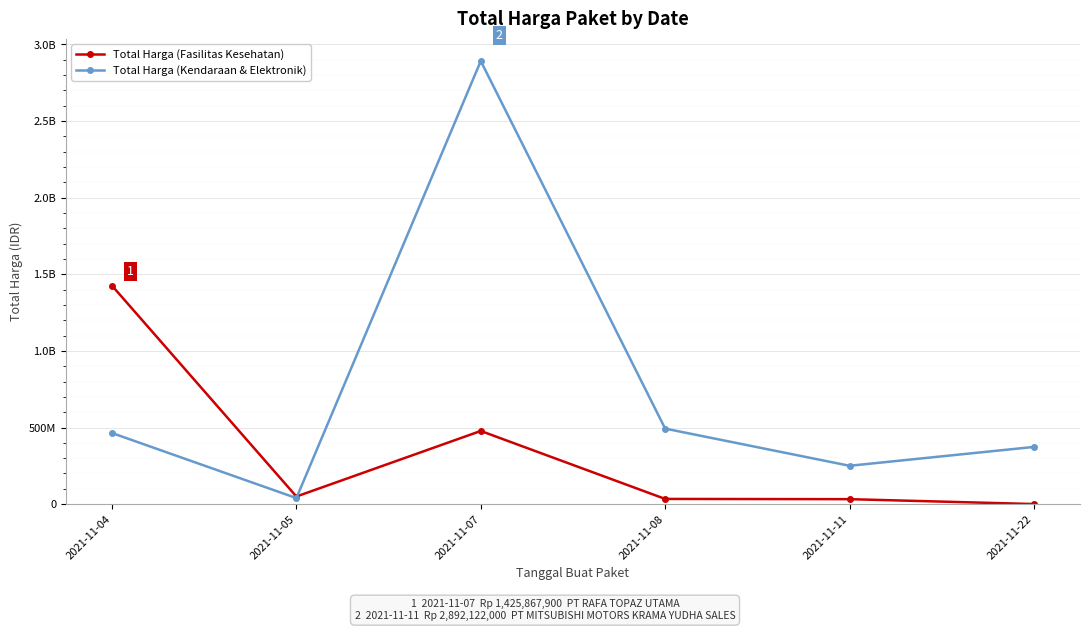

Where is the first local maximum for Total Harga (Fasilitas Kesehatan)?

2021-11-07